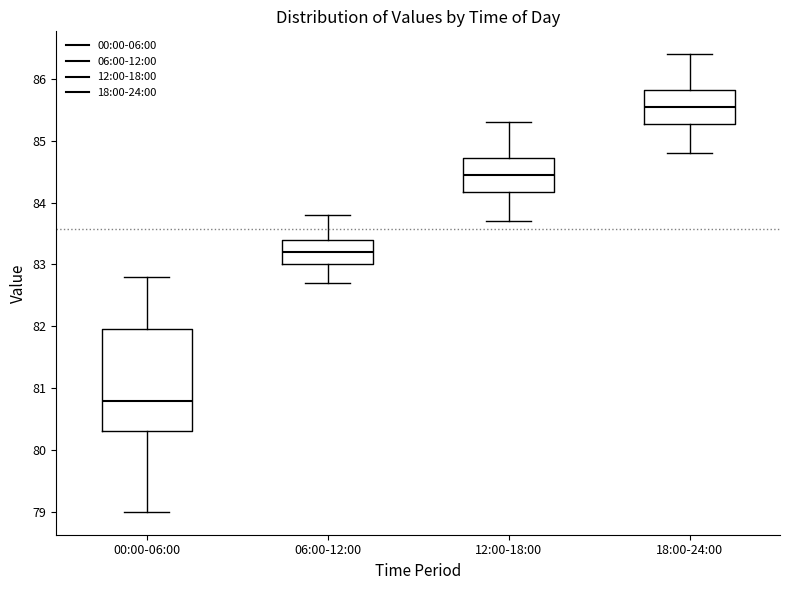

Where does the lower whisker of the box for 00:00-06:00 end on the y-axis? The values are not printed on the chart, so give them approximately, as read against the axis.

79.0